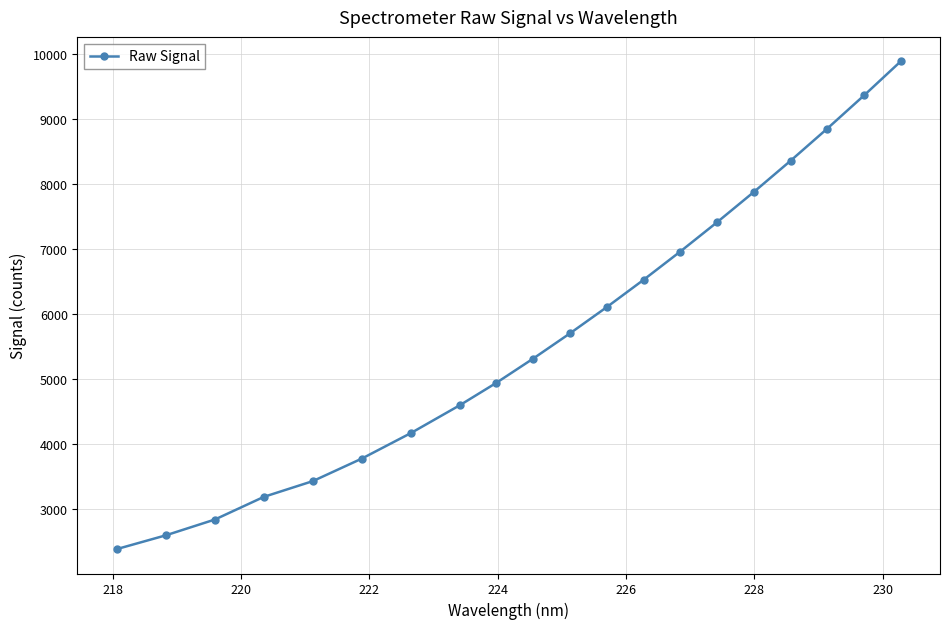

What is the sum of all values?

114186.4